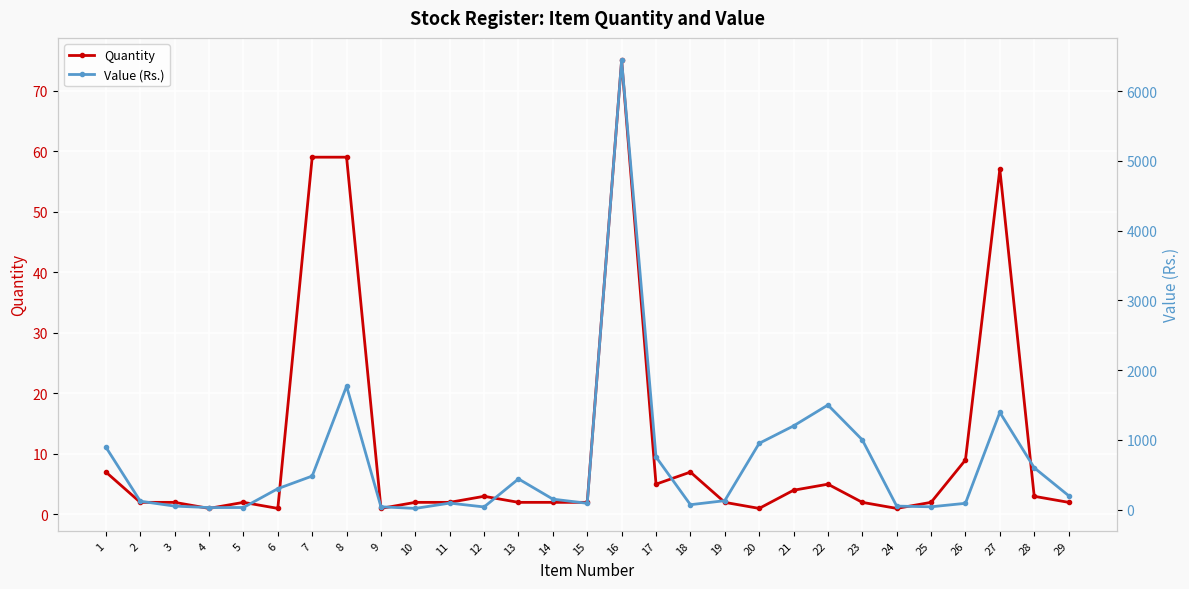

At how many categories does at least one series exceed 2908?

1